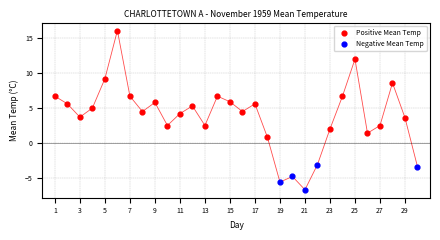

Which series reaches the minimum Y coordinate?

Negative Mean Temp